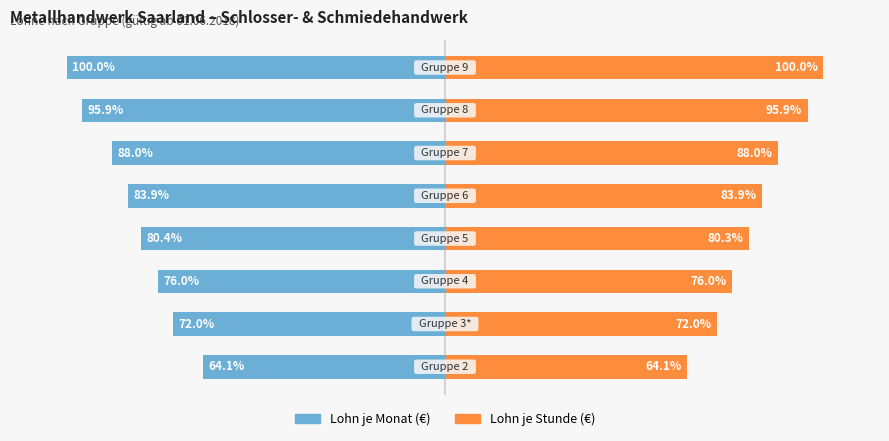

At how many categories does at least one series exceed 99?

1